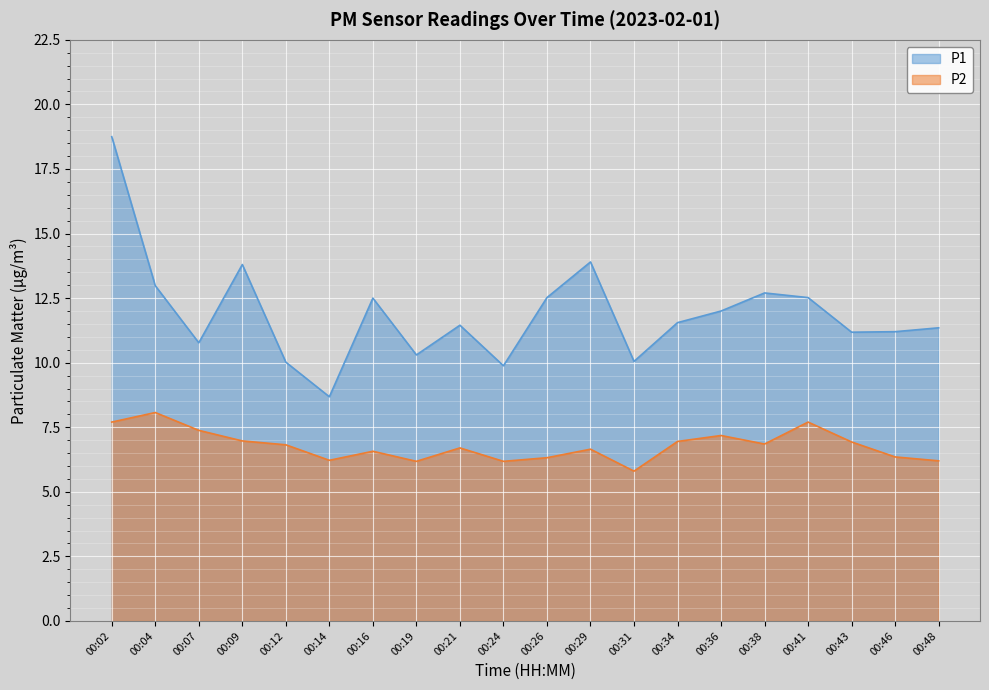

Reading left to right, transcribe all the data shown in this chart.

P1: 00:02=18.8	00:04=13.0	00:07=10.8	00:09=13.8	00:12=10.0	00:14=8.7	00:16=12.5	00:19=10.3	00:21=11.4	00:24=9.9	00:26=12.5	00:29=13.9	00:31=10.1	00:34=11.6	00:36=12.0	00:38=12.7	00:41=12.5	00:43=11.2	00:46=11.2	00:48=11.3
P2: 00:02=7.7	00:04=8.1	00:07=7.4	00:09=7.0	00:12=6.8	00:14=6.2	00:16=6.6	00:19=6.2	00:21=6.7	00:24=6.2	00:26=6.3	00:29=6.7	00:31=5.8	00:34=7.0	00:36=7.2	00:38=6.8	00:41=7.7	00:43=6.9	00:46=6.3	00:48=6.2